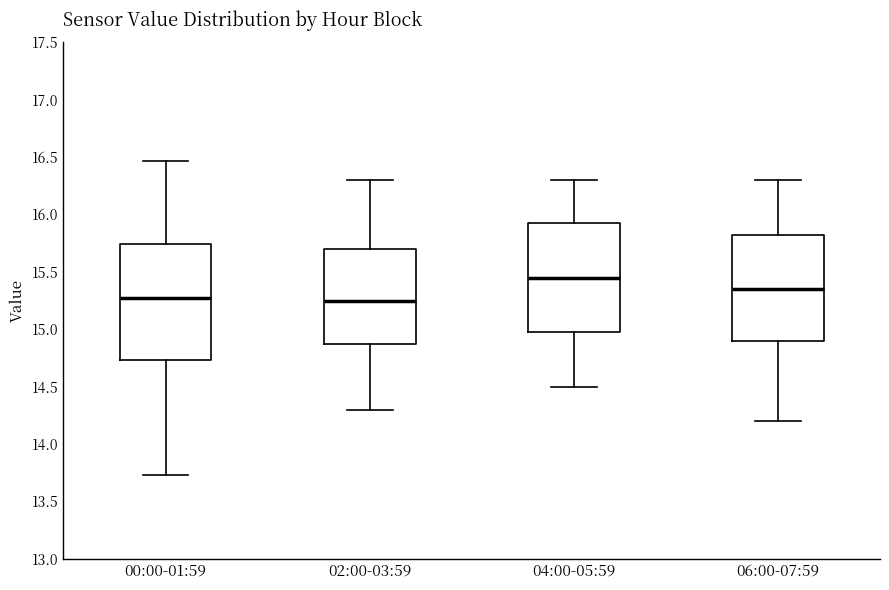

Where is the lower edge of the box for 04:00-05:59 on the y-axis? The values are not printed on the chart, so give them approximately, as read against the axis.

15.00